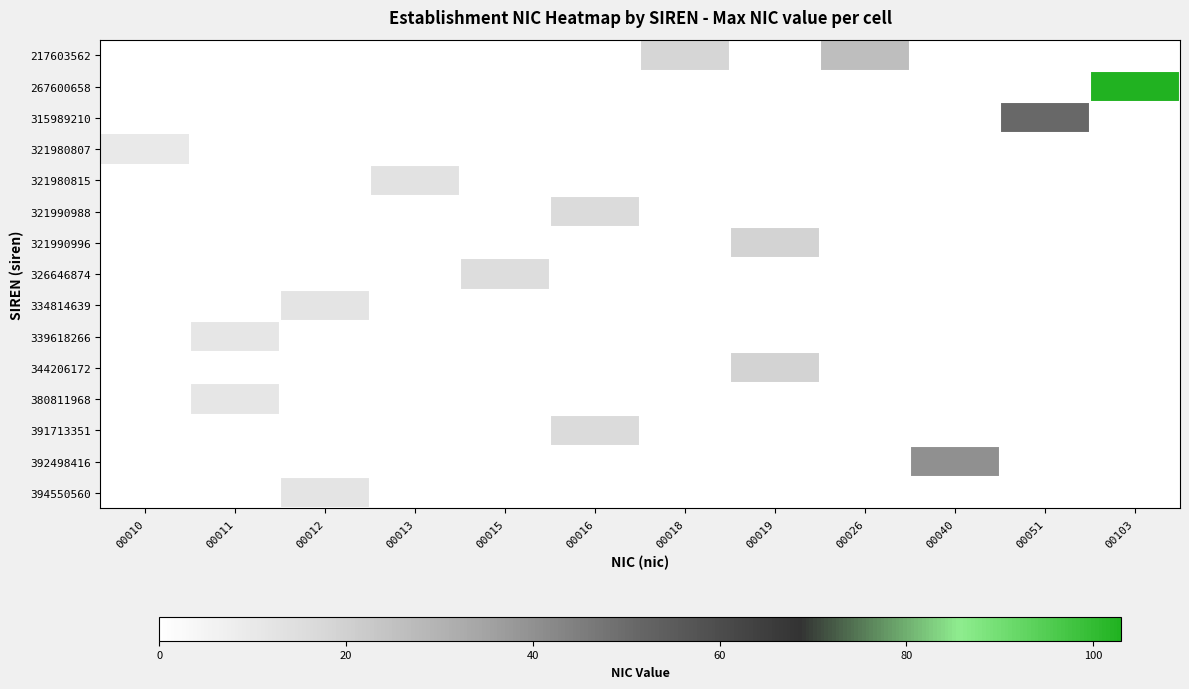

Reading left to right, transcribe all the data shown in this chart.

217603562: 00010=0	00011=0	00012=0	00013=0	00015=0	00016=0	00018=18	00019=0	00026=26	00040=0	00051=0	00103=0
267600658: 00010=0	00011=0	00012=0	00013=0	00015=0	00016=0	00018=0	00019=0	00026=0	00040=0	00051=0	00103=103
315989210: 00010=0	00011=0	00012=0	00013=0	00015=0	00016=0	00018=0	00019=0	00026=0	00040=0	00051=51	00103=0
321980807: 00010=10	00011=0	00012=0	00013=0	00015=0	00016=0	00018=0	00019=0	00026=0	00040=0	00051=0	00103=0
321980815: 00010=0	00011=0	00012=0	00013=13	00015=0	00016=0	00018=0	00019=0	00026=0	00040=0	00051=0	00103=0
321990988: 00010=0	00011=0	00012=0	00013=0	00015=0	00016=16	00018=0	00019=0	00026=0	00040=0	00051=0	00103=0
321990996: 00010=0	00011=0	00012=0	00013=0	00015=0	00016=0	00018=0	00019=19	00026=0	00040=0	00051=0	00103=0
326646874: 00010=0	00011=0	00012=0	00013=0	00015=15	00016=0	00018=0	00019=0	00026=0	00040=0	00051=0	00103=0
334814639: 00010=0	00011=0	00012=12	00013=0	00015=0	00016=0	00018=0	00019=0	00026=0	00040=0	00051=0	00103=0
339618266: 00010=0	00011=11	00012=0	00013=0	00015=0	00016=0	00018=0	00019=0	00026=0	00040=0	00051=0	00103=0
344206172: 00010=0	00011=0	00012=0	00013=0	00015=0	00016=0	00018=0	00019=19	00026=0	00040=0	00051=0	00103=0
380811968: 00010=0	00011=11	00012=0	00013=0	00015=0	00016=0	00018=0	00019=0	00026=0	00040=0	00051=0	00103=0
391713351: 00010=0	00011=0	00012=0	00013=0	00015=0	00016=16	00018=0	00019=0	00026=0	00040=0	00051=0	00103=0
392498416: 00010=0	00011=0	00012=0	00013=0	00015=0	00016=0	00018=0	00019=0	00026=0	00040=40	00051=0	00103=0
394550560: 00010=0	00011=0	00012=12	00013=0	00015=0	00016=0	00018=0	00019=0	00026=0	00040=0	00051=0	00103=0